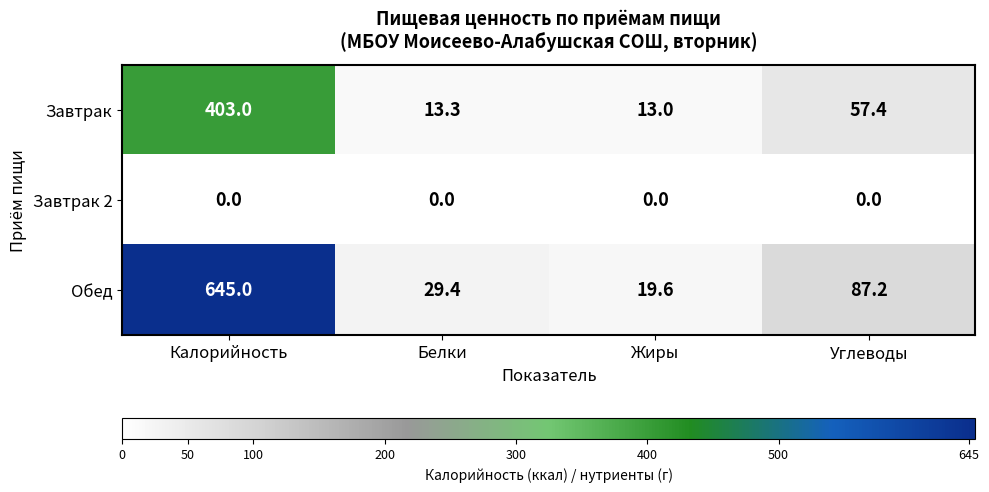

What is the difference between the highest and lowest values at Углеводы?

87.2